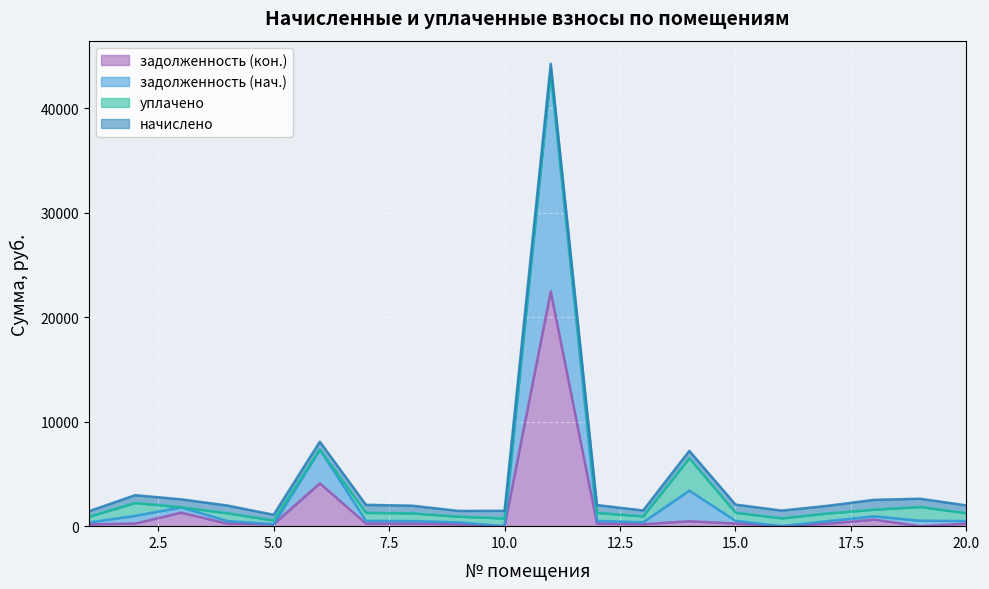

What are all the series names shown in the legend?

задолженность (кон.), задолженность (нач.), уплачено, начислено